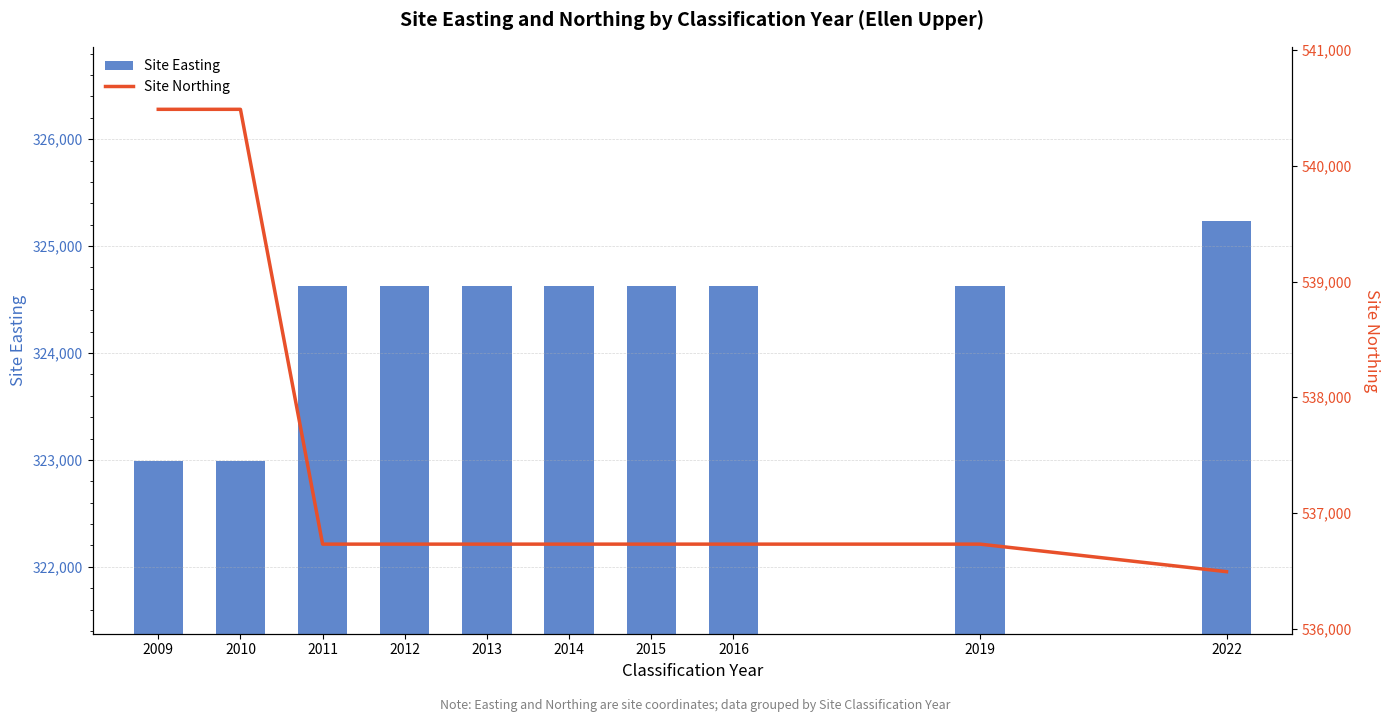

What is the difference between the maximum and minimum values in the Site Northing series?

3997